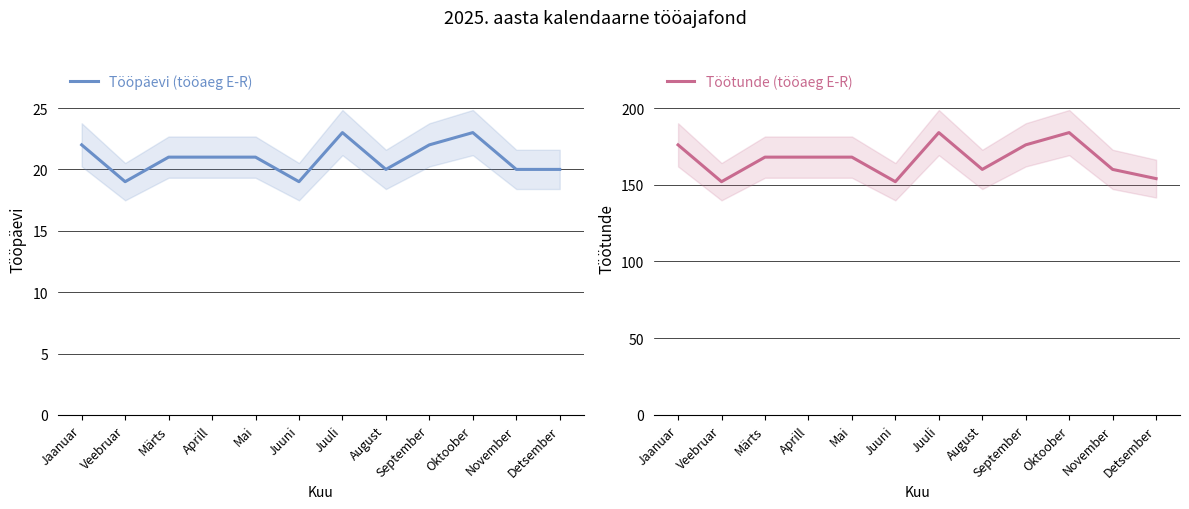

Reading left to right, list all the values displayed in this chart.

Tööpäevi (tööaeg E-R): Jaanuar=22	Veebruar=19	Märts=21	Aprill=21	Mai=21	Juuni=19	Juuli=23	August=20	September=22	Oktoober=23	November=20	Detsember=20
Töötunde (tööaeg E-R): Jaanuar=176	Veebruar=152	Märts=168	Aprill=168	Mai=168	Juuni=152	Juuli=184	August=160	September=176	Oktoober=184	November=160	Detsember=154